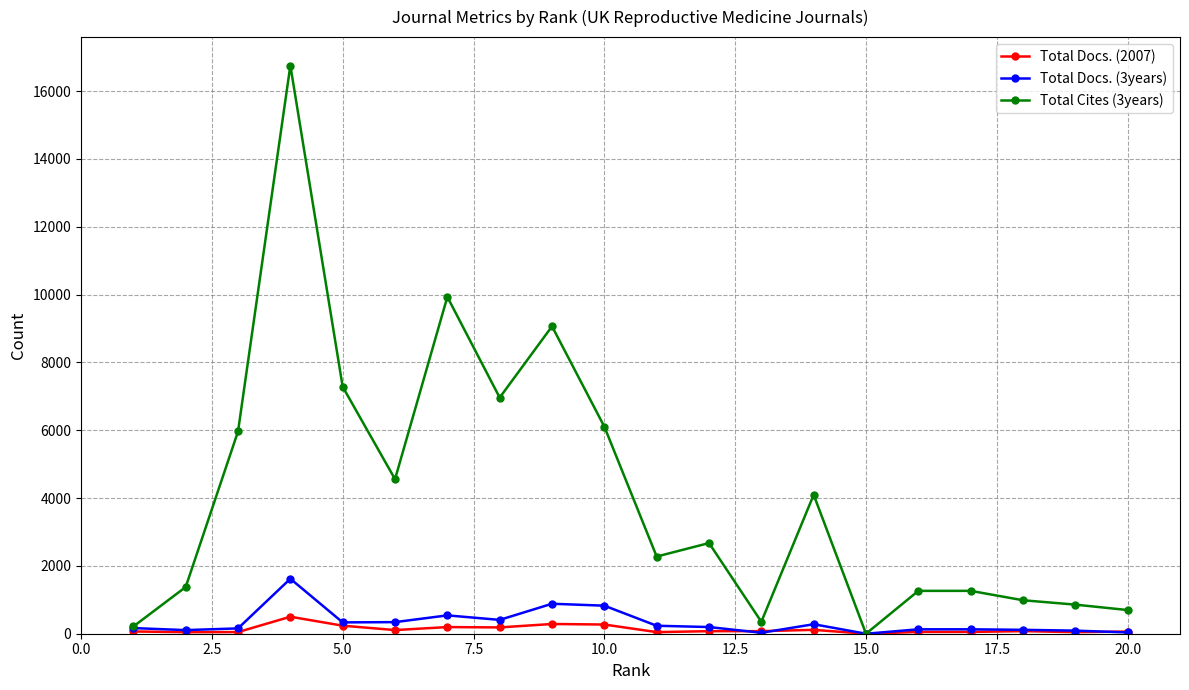

In Total Docs. (3years), how many points are lower than both neighbors (excluding endpoints)?

5